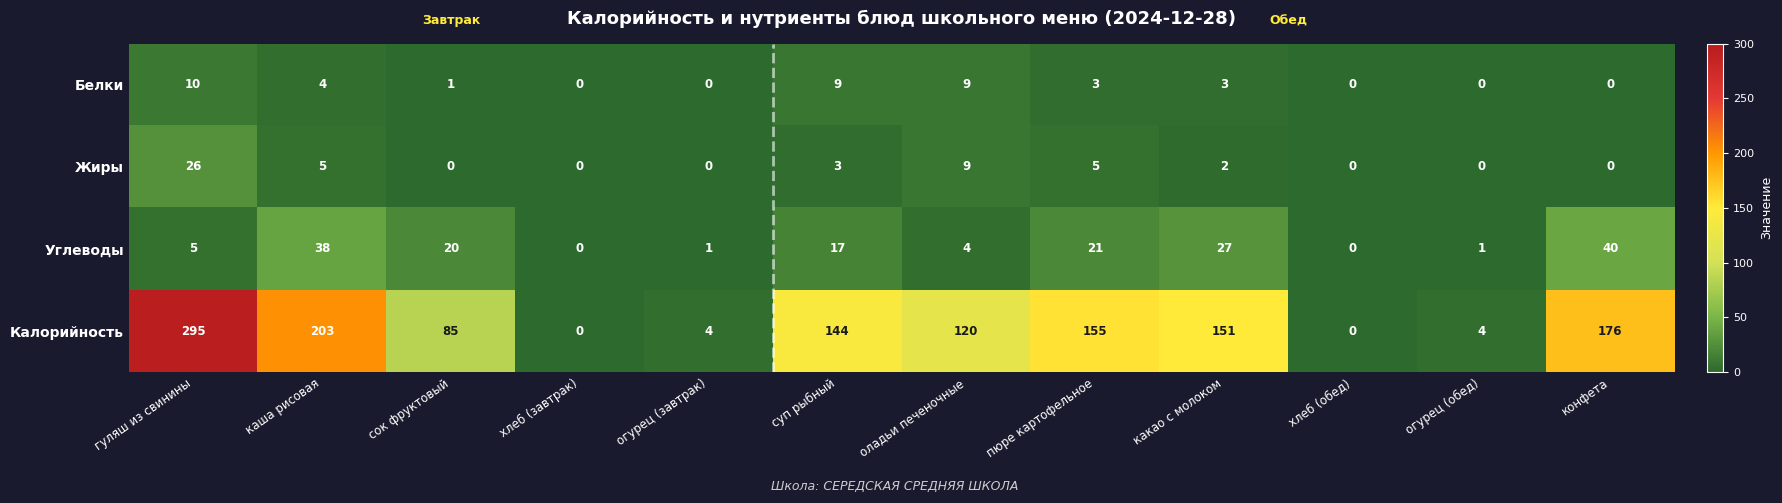

Where is Жиры nearest to the value 13?

оладьи печеночные